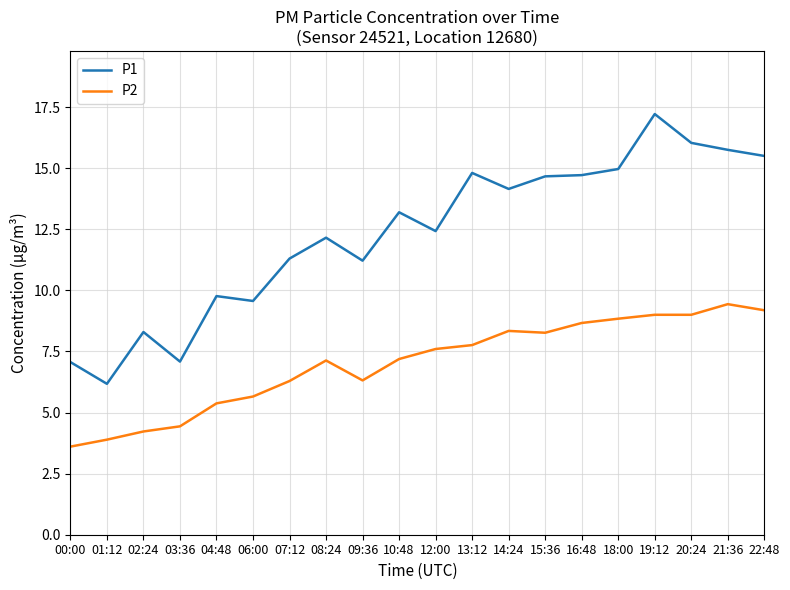

The value of P2 at 12:00 is 7.6. True or false?

True